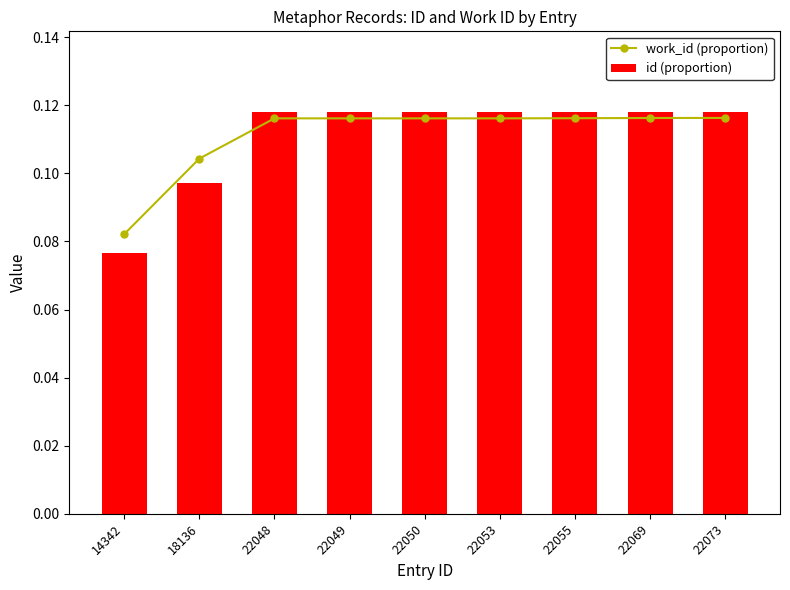

True or false: work_id (proportion) has a value of 0.0 at 18136.

False